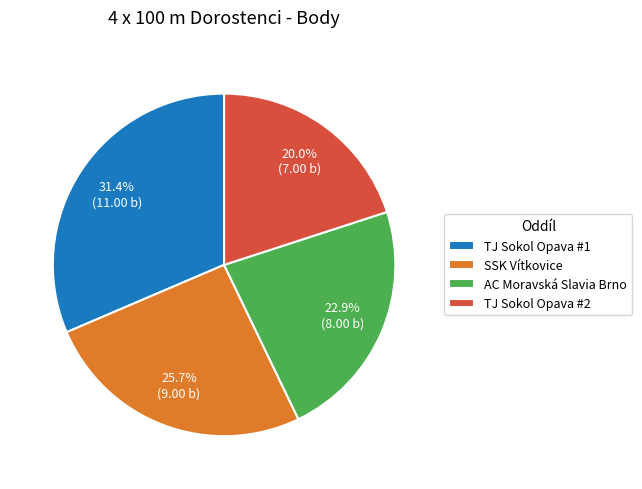

What is the smallest slice in the pie chart?

TJ Sokol Opava #2